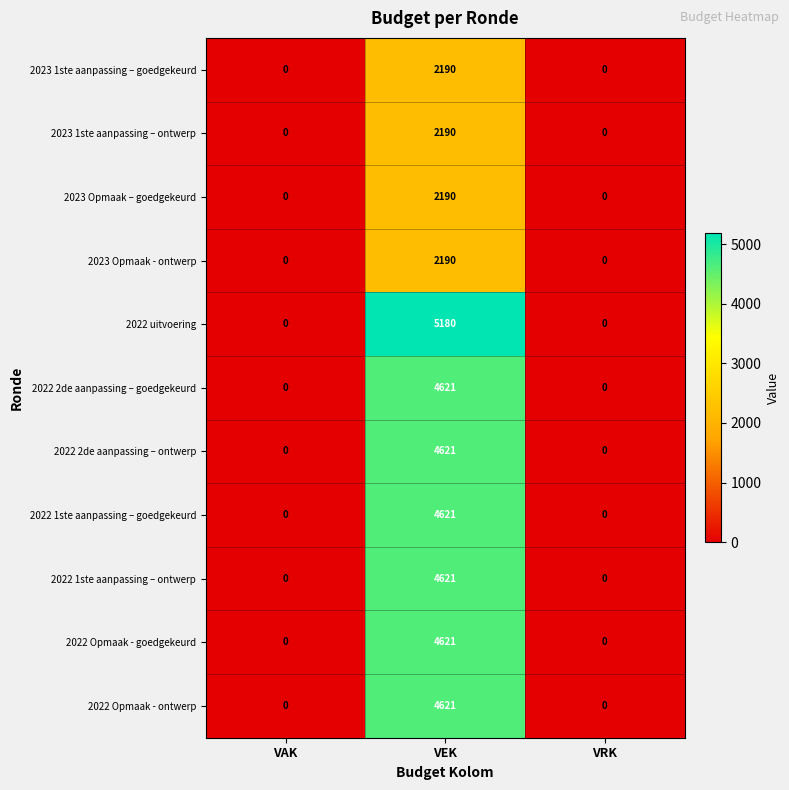

What is the maximum value shown in the chart?

5180